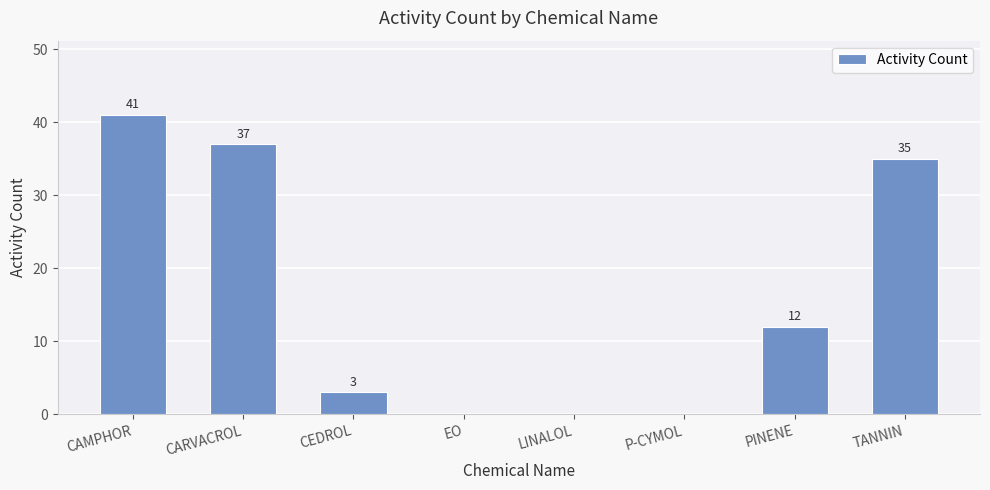

What is the sum of all values?

128